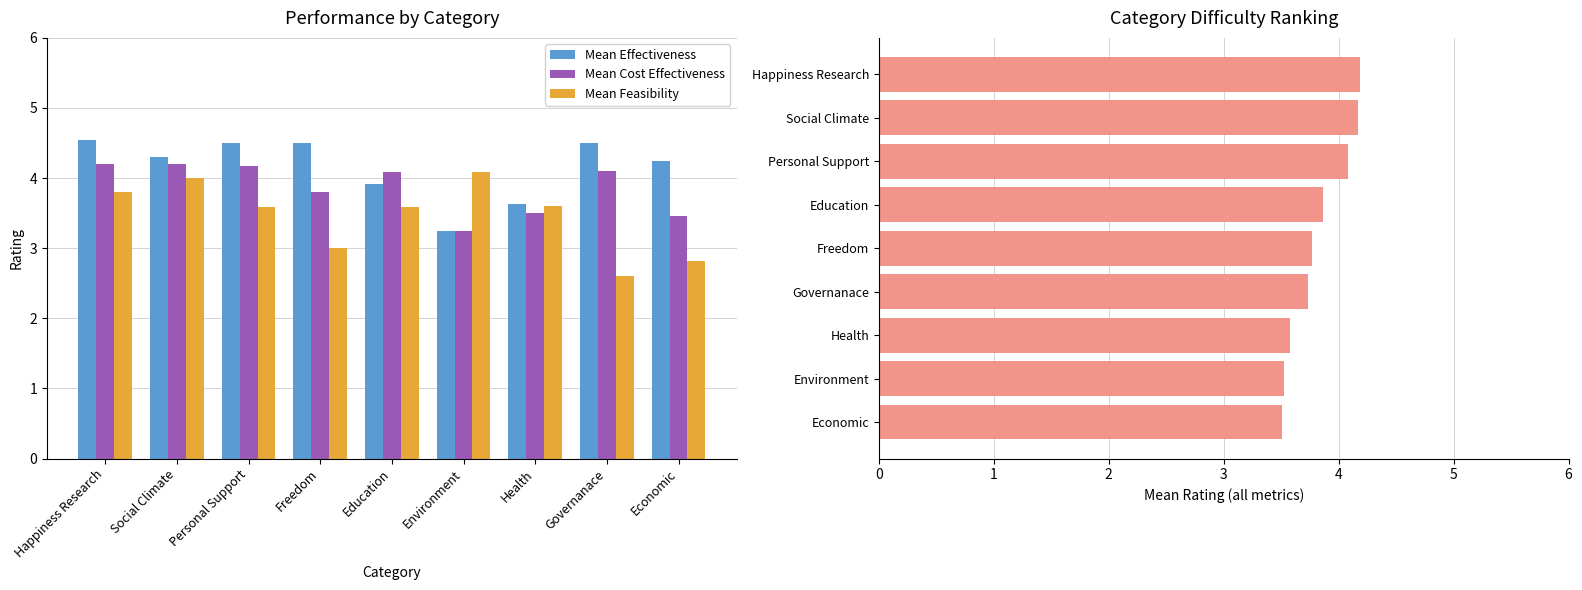

How many categories are shown in the chart?

9